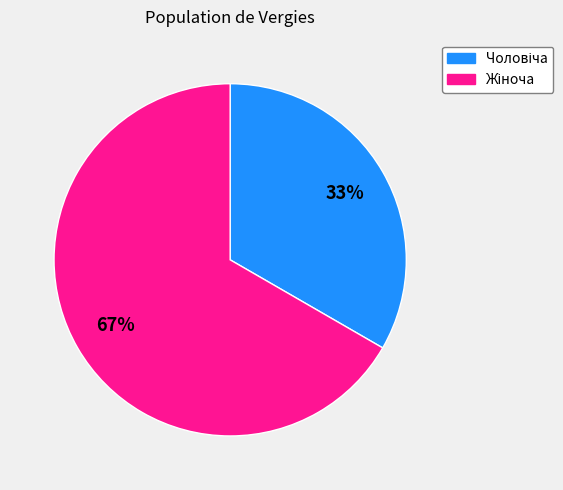

To the nearest percent, what is the average slice percentage?

50%